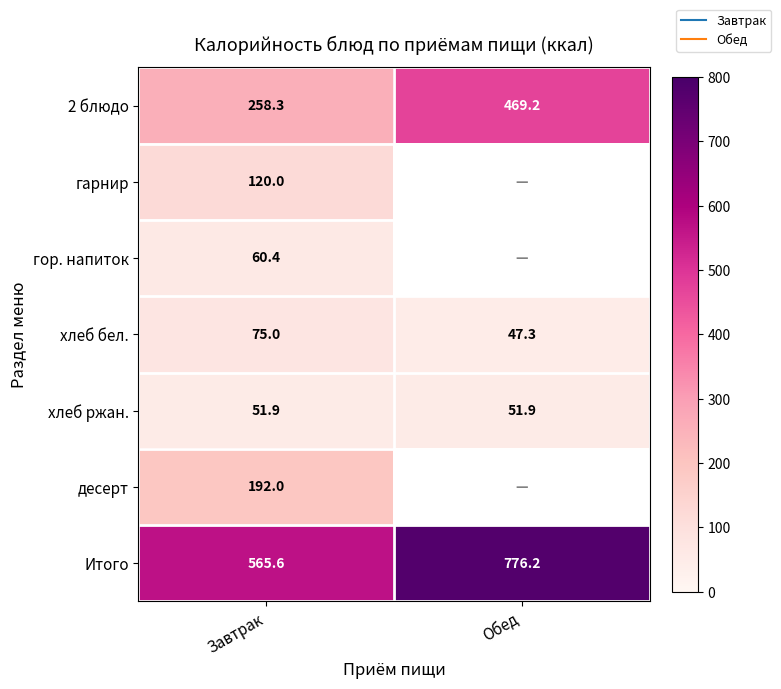

What is the sum of all 2 блюдо values?

727.5